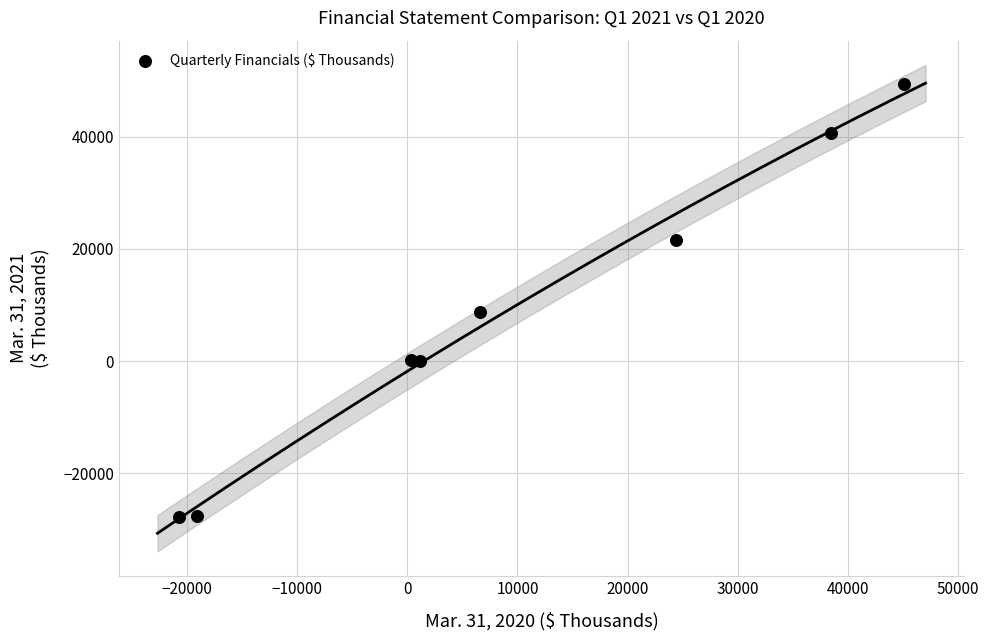

What is the range of Y values (max minus min)?

77265